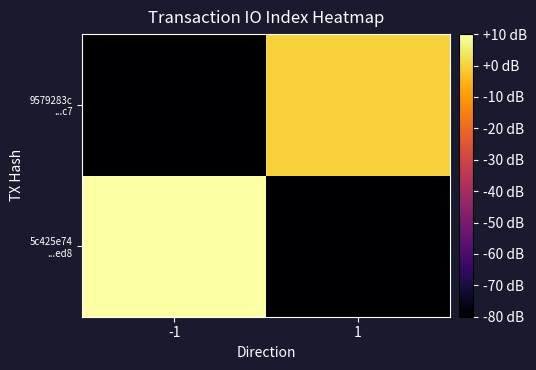

At how many categories does at least one series exceed 3?

1